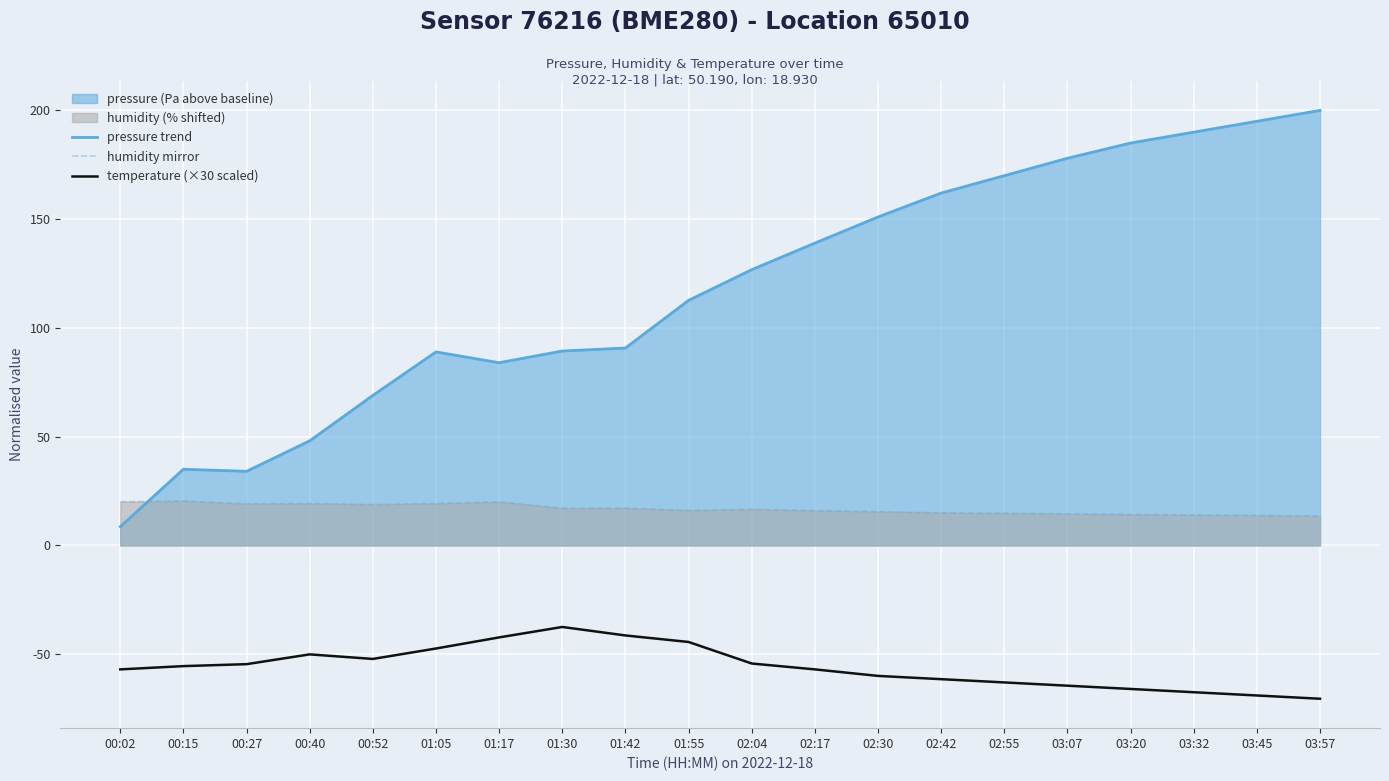

Rank the series by their average value, from lowest to highest.

temperature (×30 scaled), humidity mirror, pressure trend